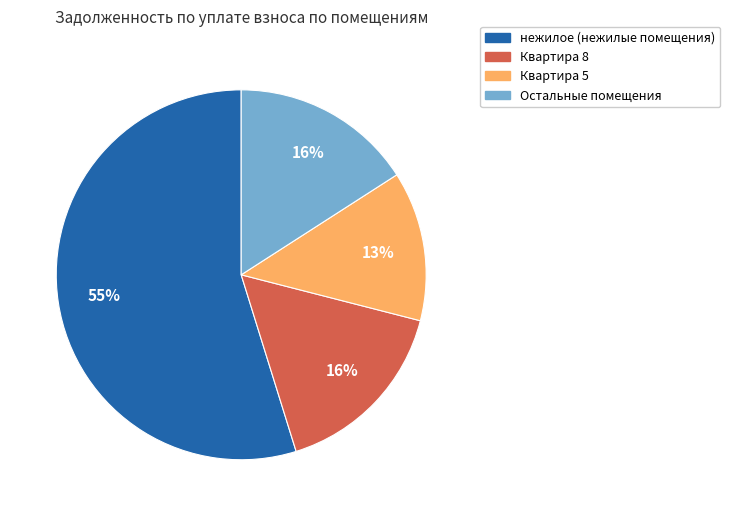

Is there any slice that represents more than half of the pie?

Yes